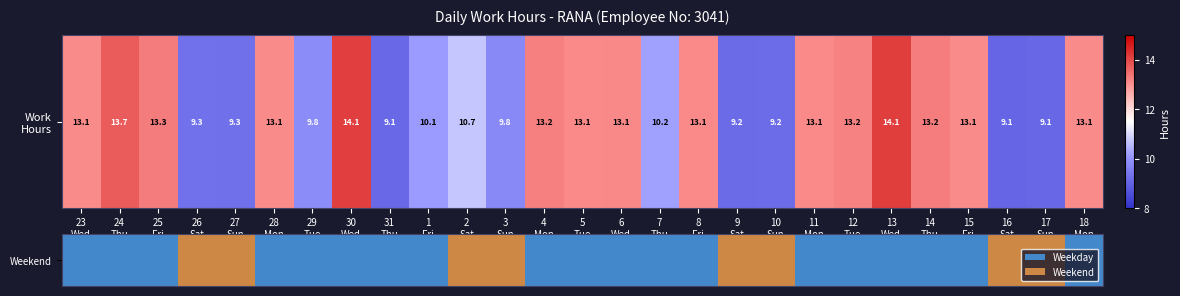

How many data points does each series have?

27